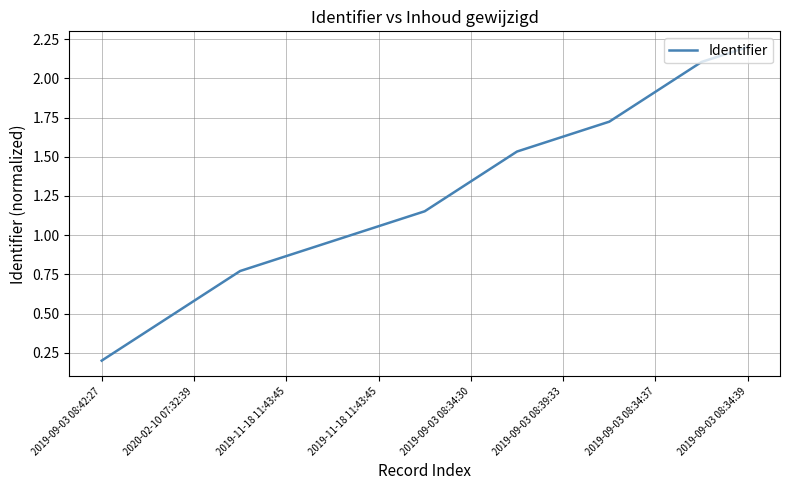

Does the chart have visible grid lines?

Yes